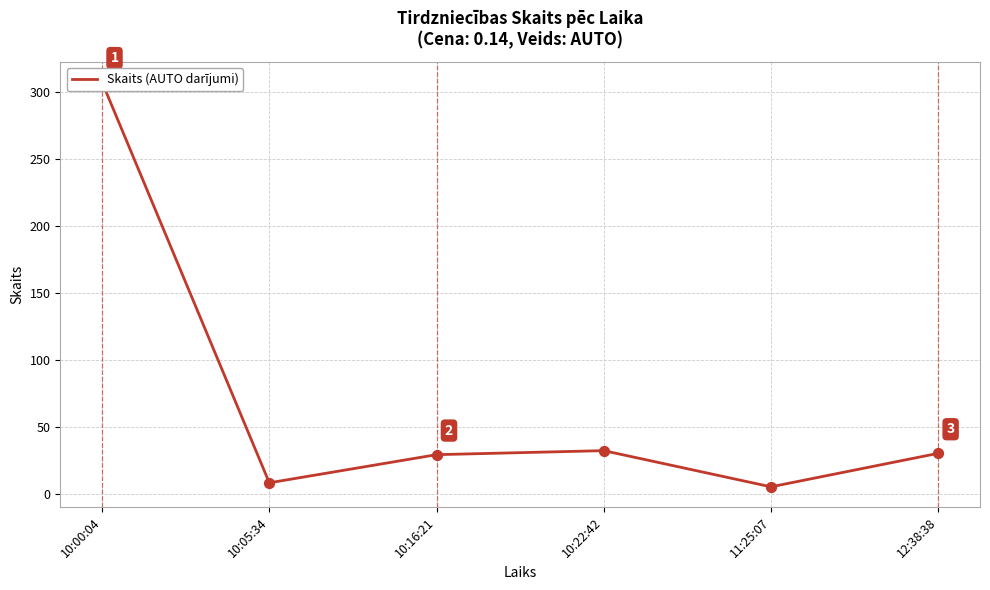

What is the change in value from 10:00:04 to 10:16:21?

-278